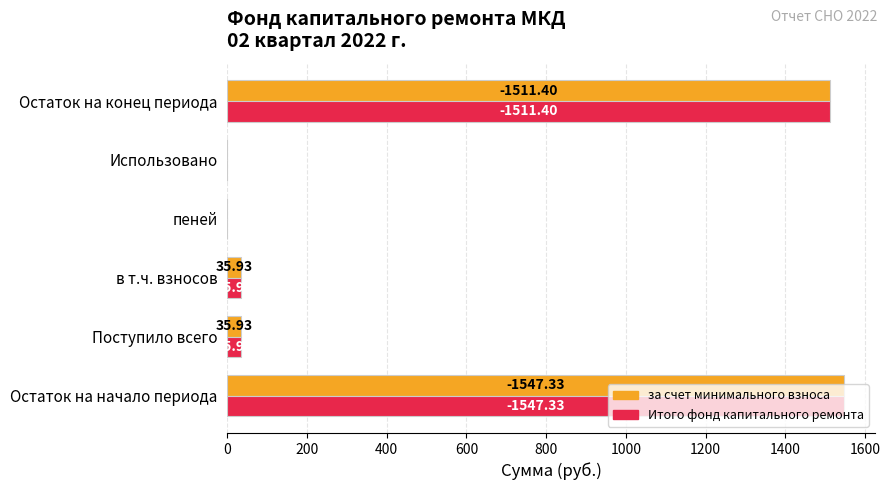

At which category is the sum across all series the highest?

Остаток на начало периода